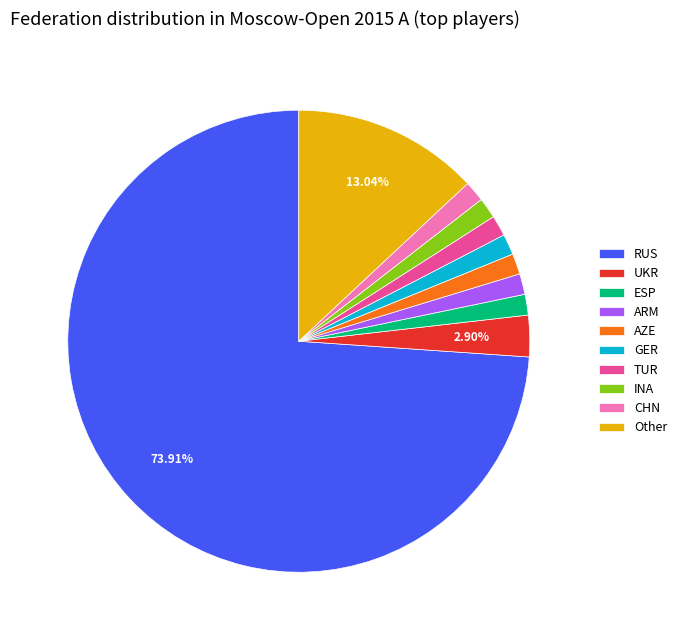

To the nearest percent, what is the difference between the largest and smallest slice percentages?

72%